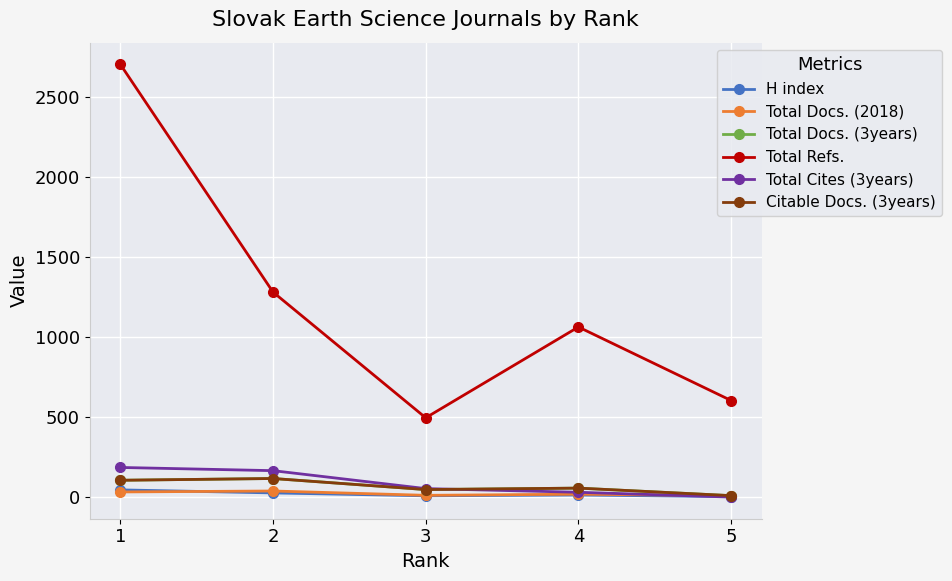

Does the chart have visible grid lines?

Yes